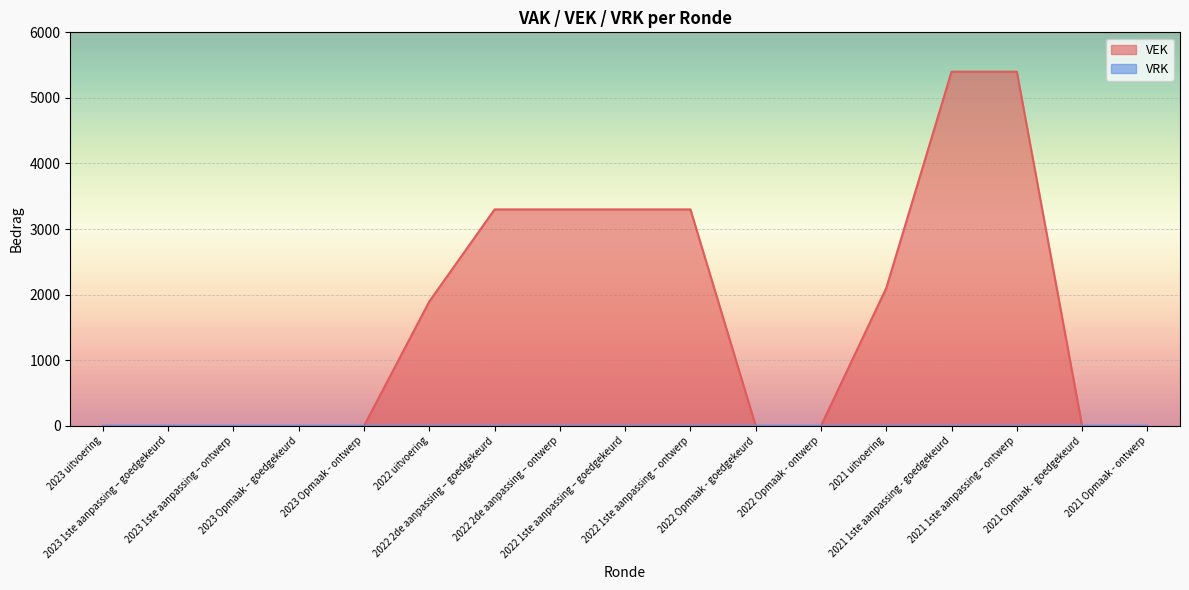

What position from the left is 2023 1ste aanpassing – ontwerp?

3